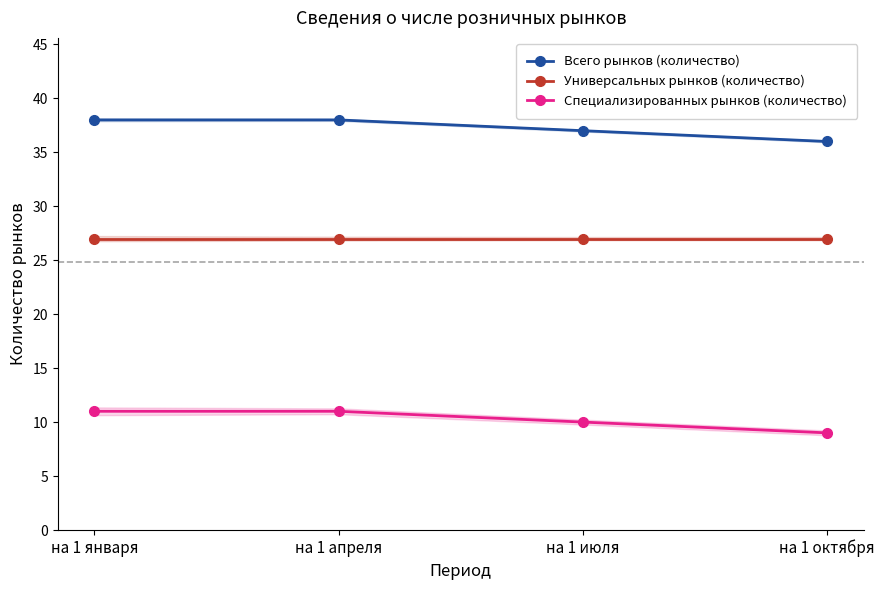

What are all the series names shown in the legend?

Всего рынков (количество), Универсальных рынков (количество), Специализированных рынков (количество)